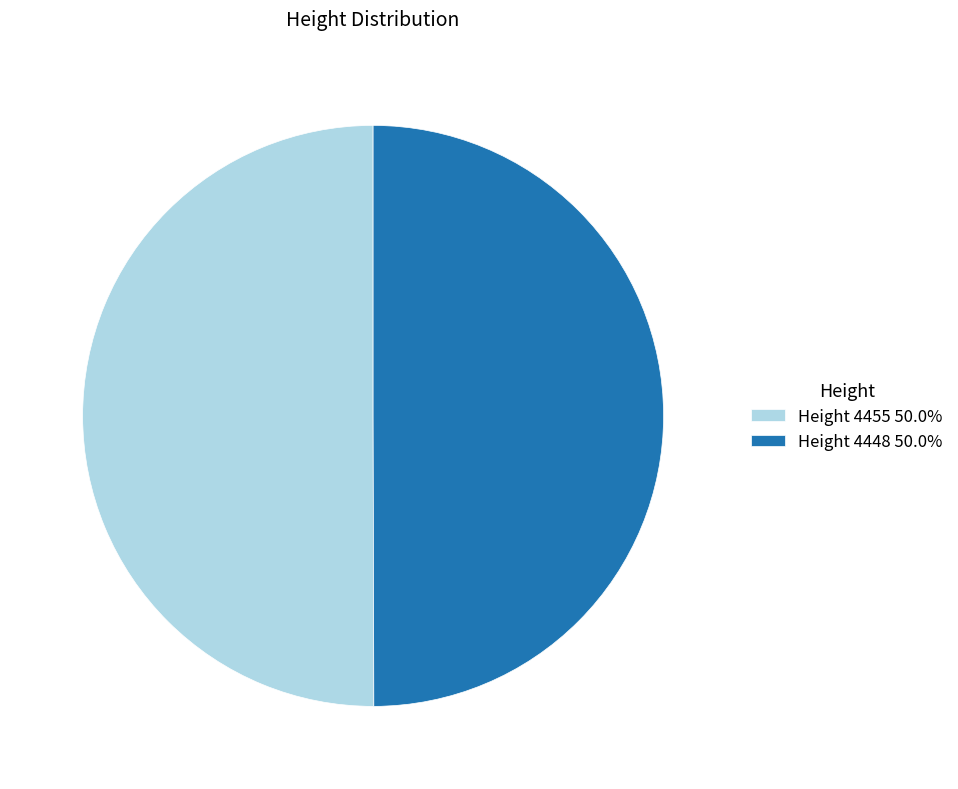

How many slices are in this pie chart?

2